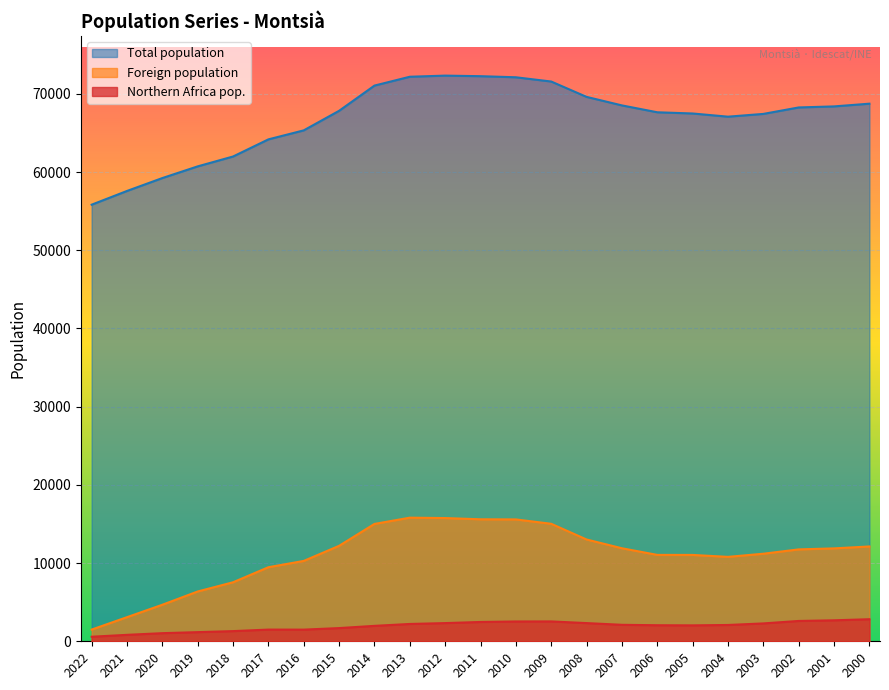

What is the maximum value shown in the chart?

72333